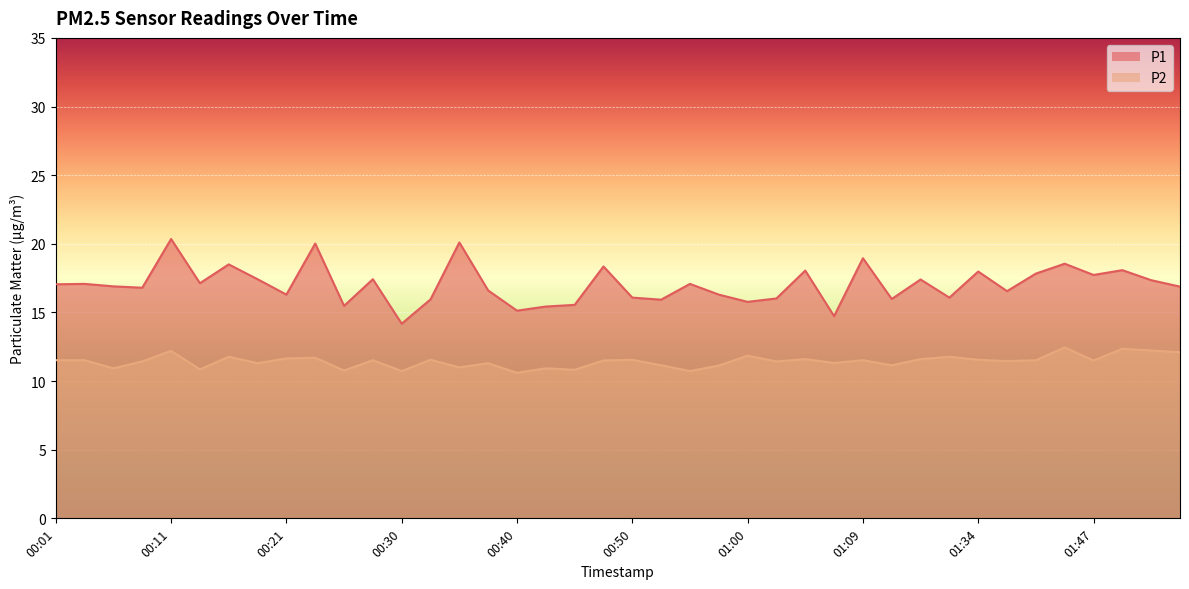

What is the difference between the maximum and minimum values in the P2 series?

1.8